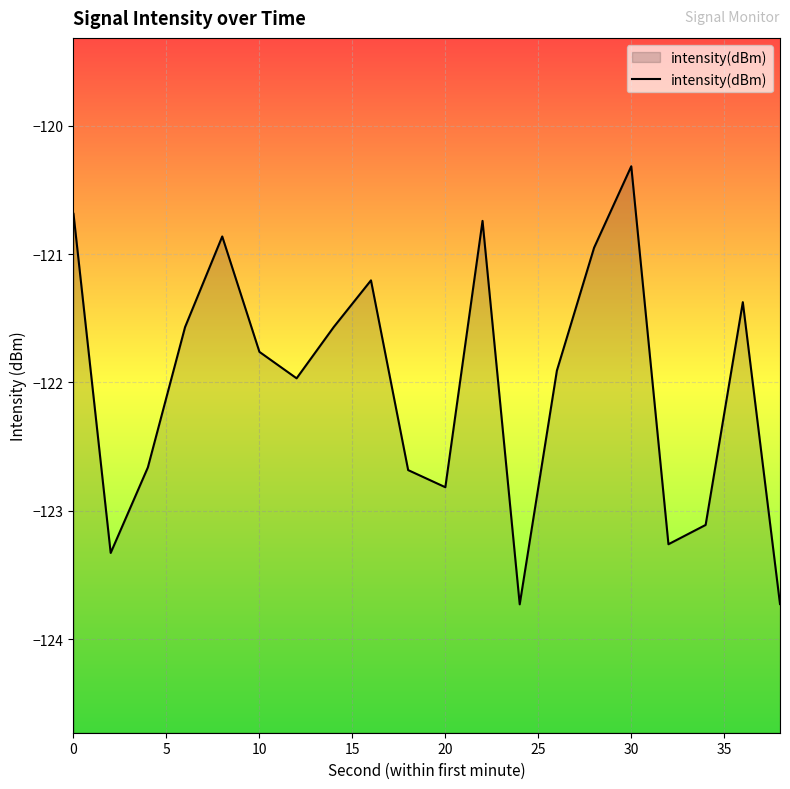

What is the difference between the maximum and minimum values?

3.4